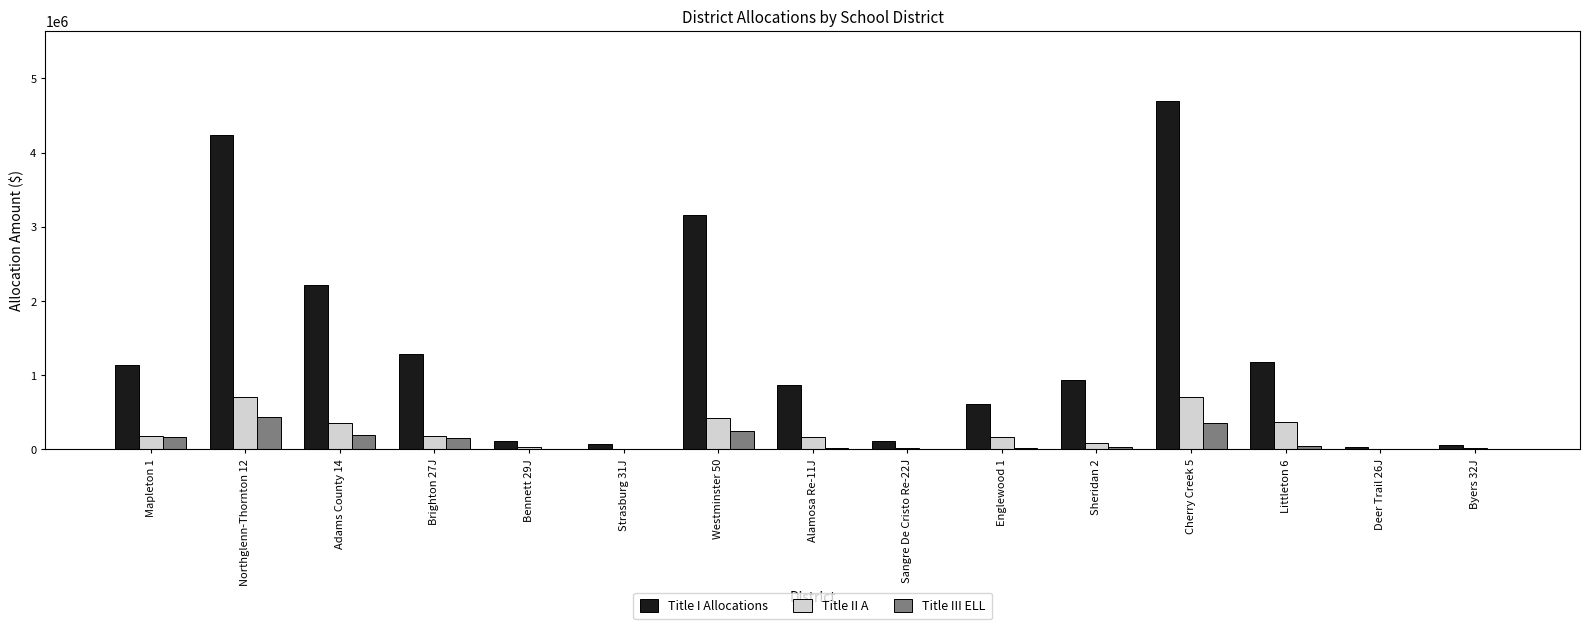

At which category is the sum across all series the highest?

Cherry Creek 5